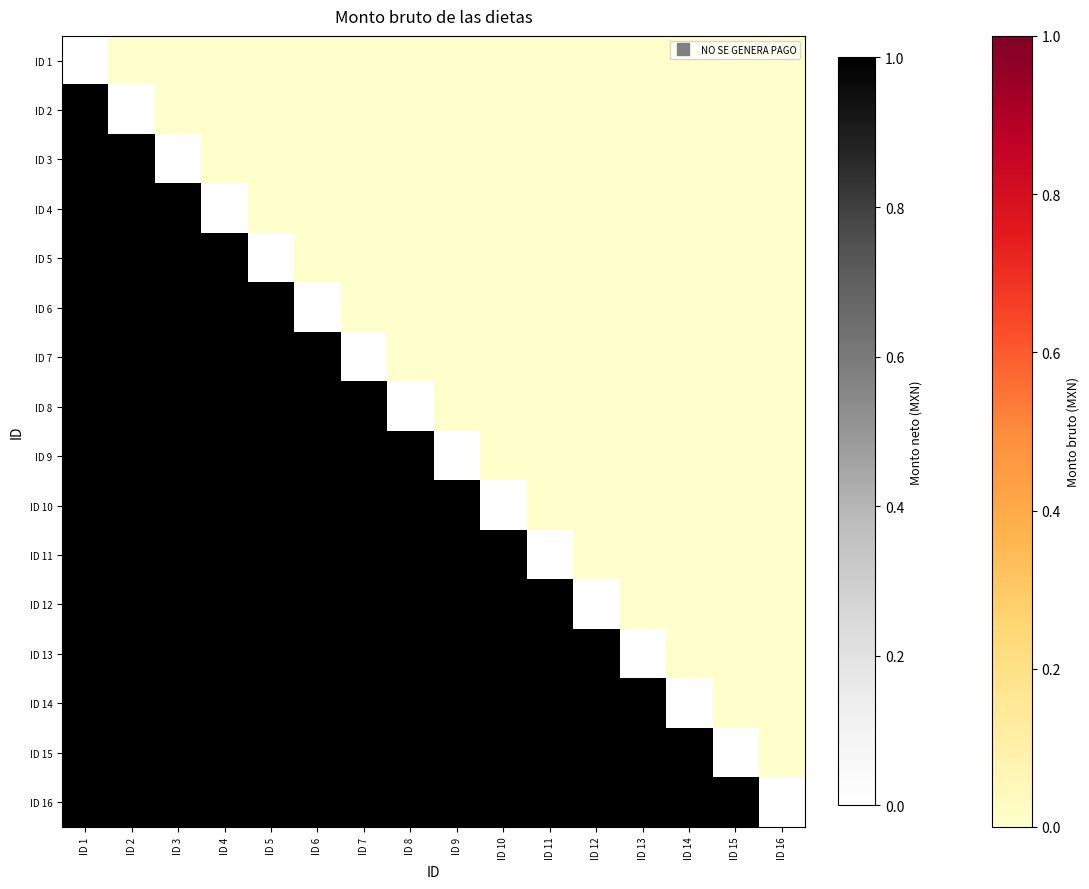

True or false: ID 7 has a value of 0.2 at ID 3.

False